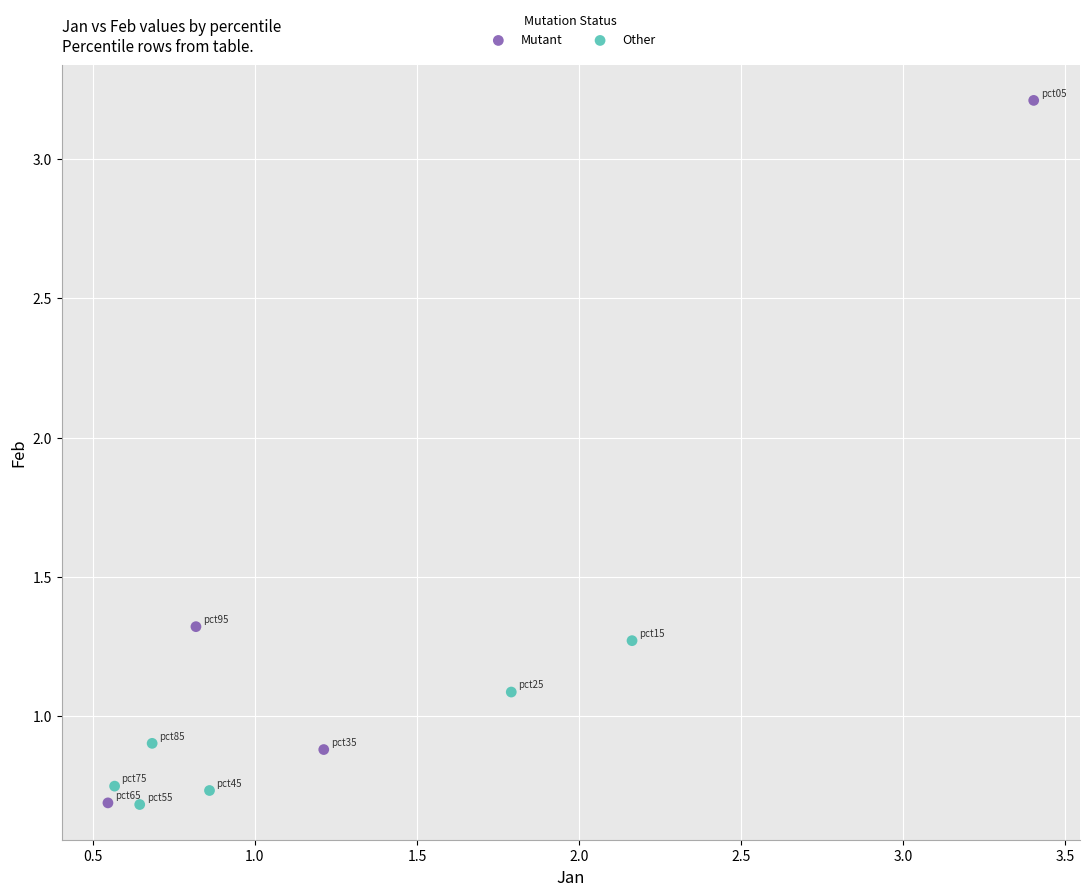

Which series has the largest Y range (max minus min)?

Mutant